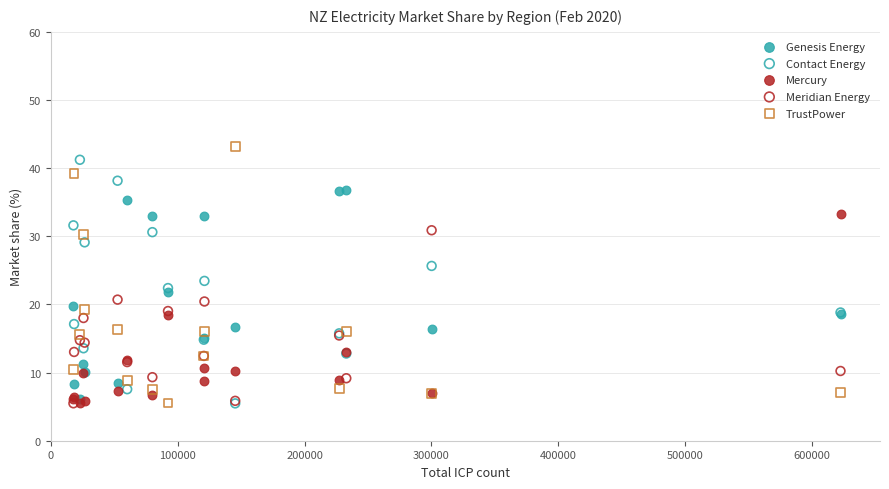

What are all the series names shown in the legend?

Genesis Energy, Contact Energy, Mercury, Meridian Energy, TrustPower